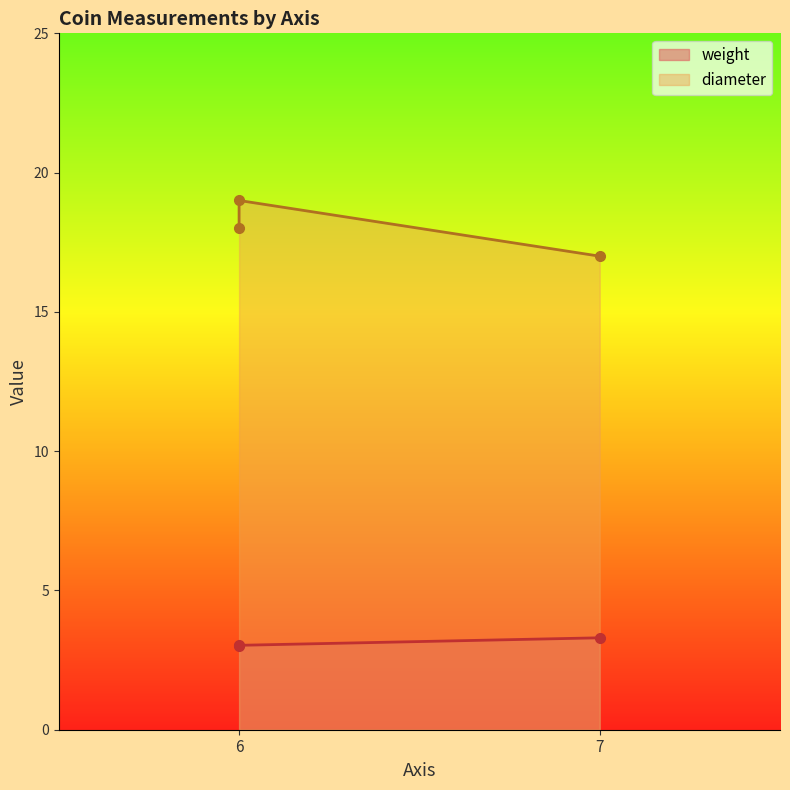

How many lines are shown in the chart?

2